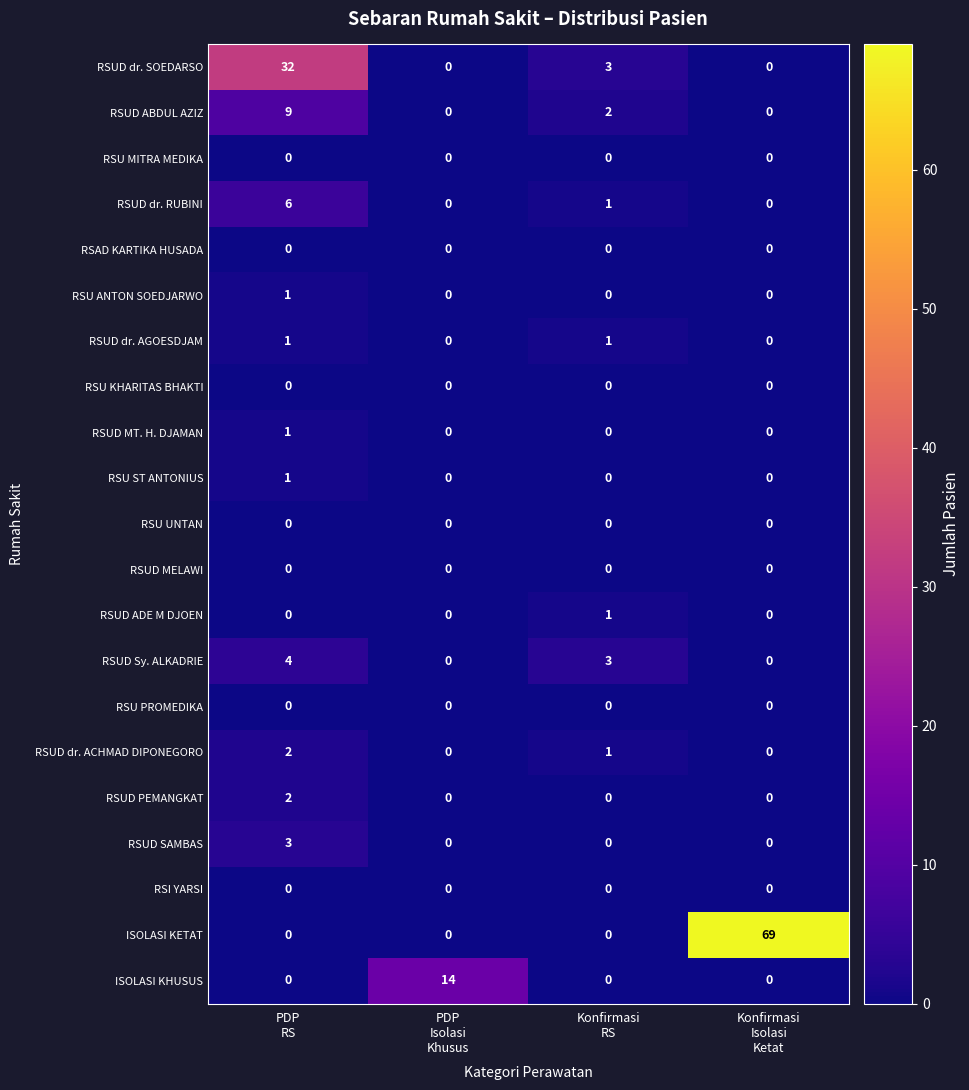

What is the spread (max minus min) of values at Konfirmasi
RS?

3